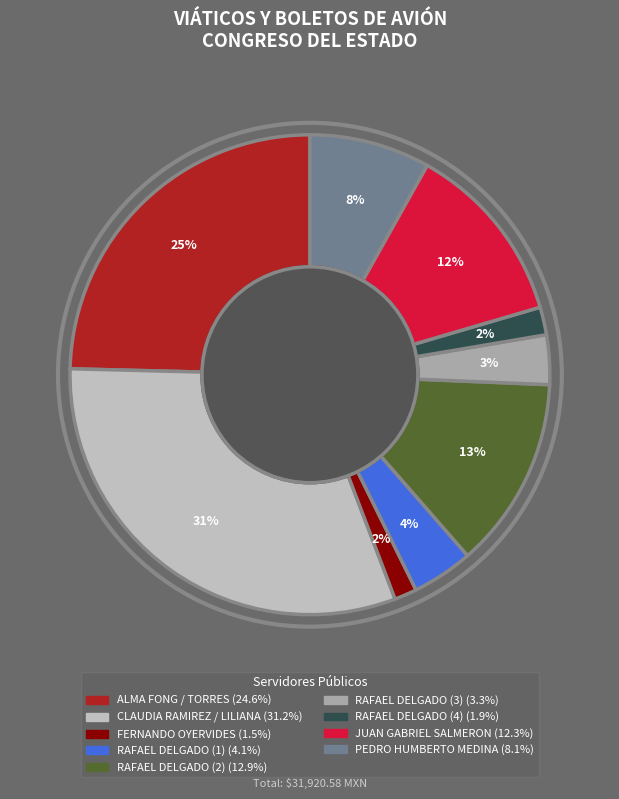

What is the change in value from RAFAEL DELGADO (1) to PEDRO HUMBERTO MEDINA?

+1279.1